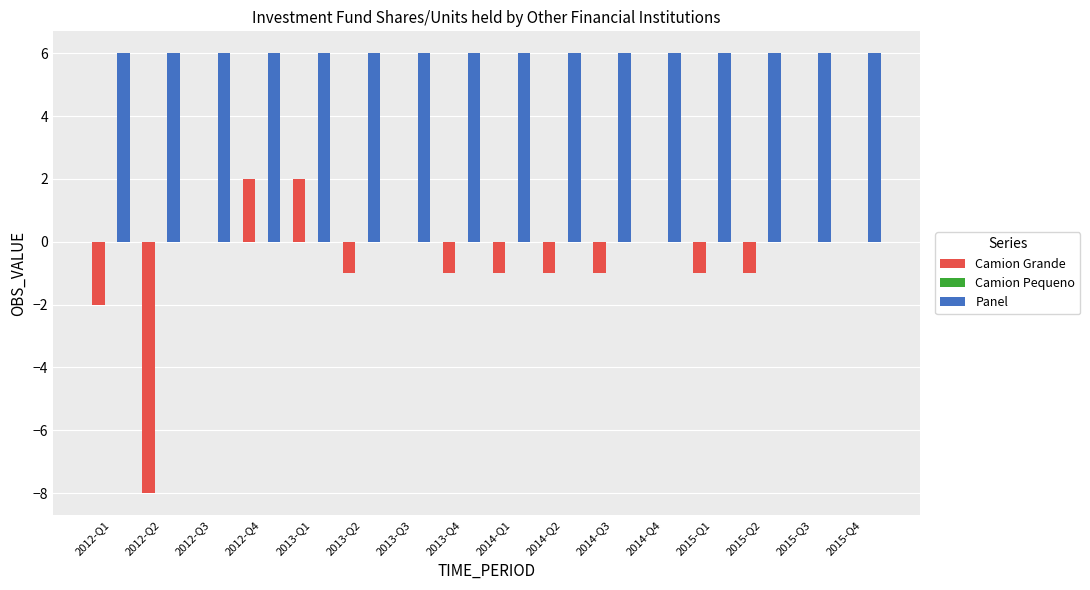

Does the chart contain stacked bars?

No